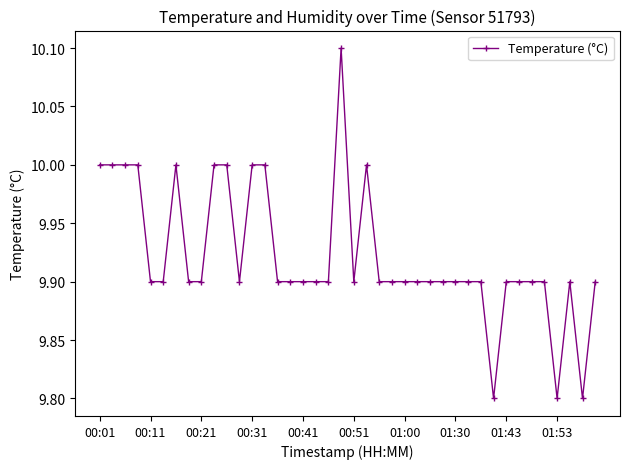

What is the greatest value displayed?

10.1